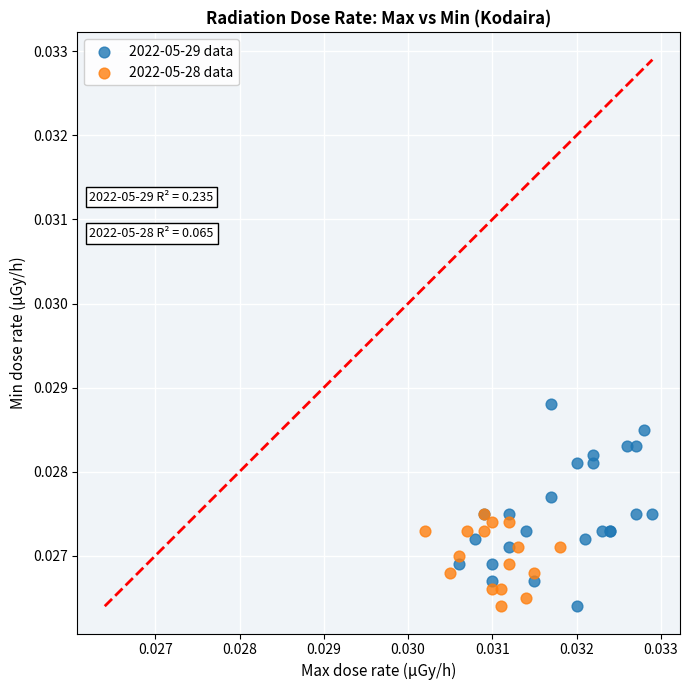

Which series has the widest spread of Y values?

2022-05-29 data